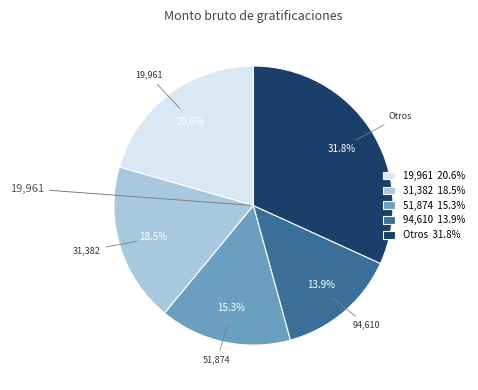

Is there a majority slice in this chart?

No